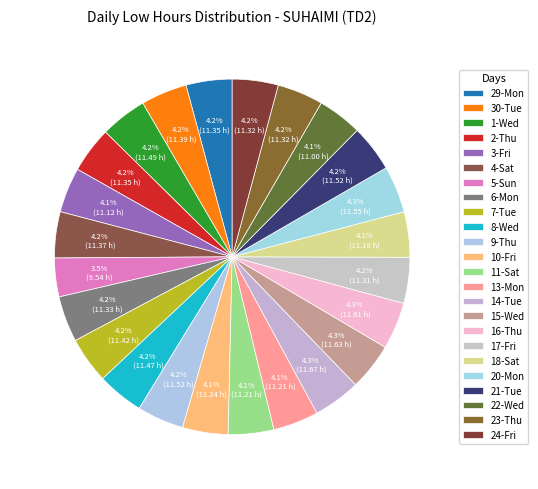

Approximately how many times larger is the value at 11-Sat compared to 13-Mon?

1.0